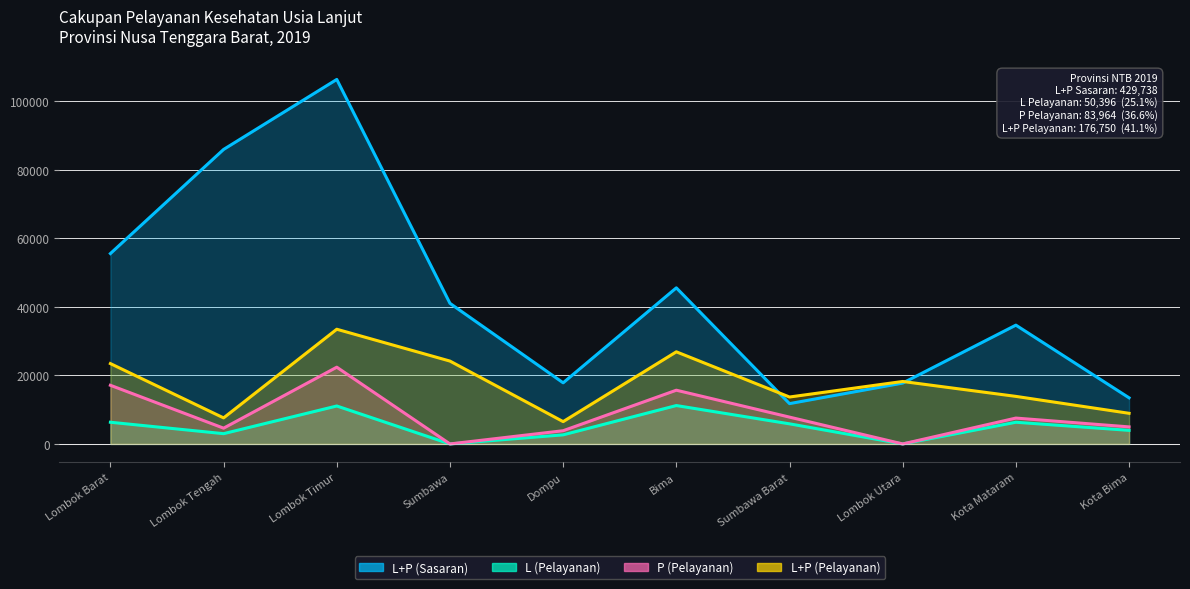

What is the difference between the second highest and second lowest values in the P (Pelayanan) series?

17110